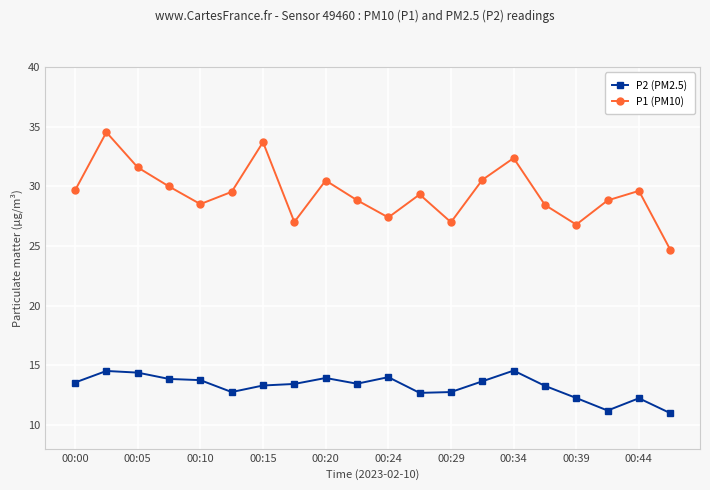

Rank the series by their maximum value, from lowest to highest.

P2 (PM2.5), P1 (PM10)